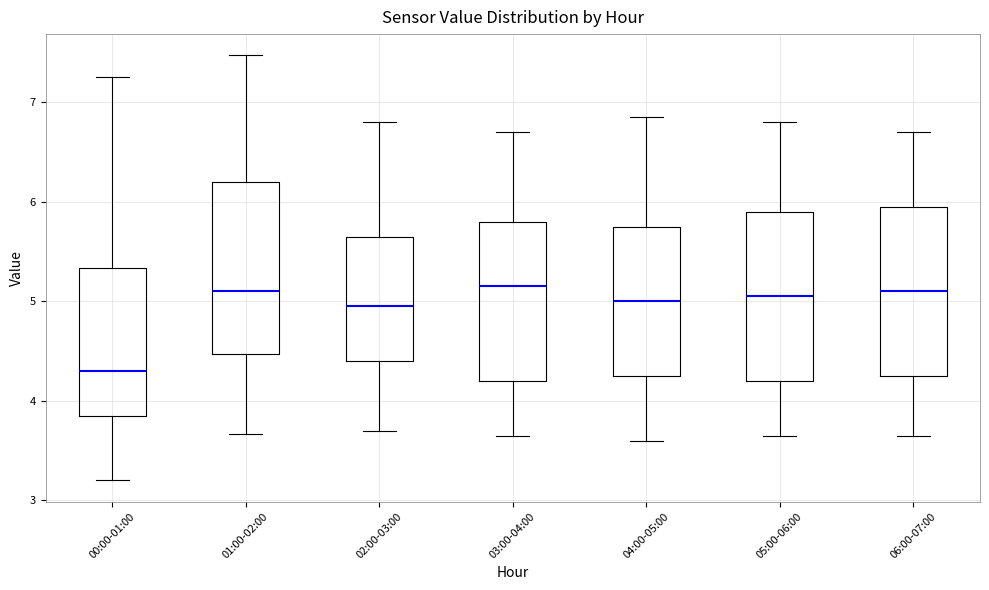

Reading left to right, read every box against the y-axis: the position of its median line, the range the box covers, and the ends of its whiskers. The values are not printed on the chart, so give them approximately, as read against the axis.

00:00-01:00: median 4.3, box 3.9 to 5.3, whiskers 3.2 to 7.3
01:00-02:00: median 5.1, box 4.5 to 6.2, whiskers 3.7 to 7.5
02:00-03:00: median 5.0, box 4.4 to 5.7, whiskers 3.7 to 6.8
03:00-04:00: median 5.2, box 4.2 to 5.8, whiskers 3.7 to 6.7
04:00-05:00: median 5.0, box 4.3 to 5.8, whiskers 3.6 to 6.9
05:00-06:00: median 5.1, box 4.2 to 5.9, whiskers 3.7 to 6.8
06:00-07:00: median 5.1, box 4.3 to 6.0, whiskers 3.7 to 6.7